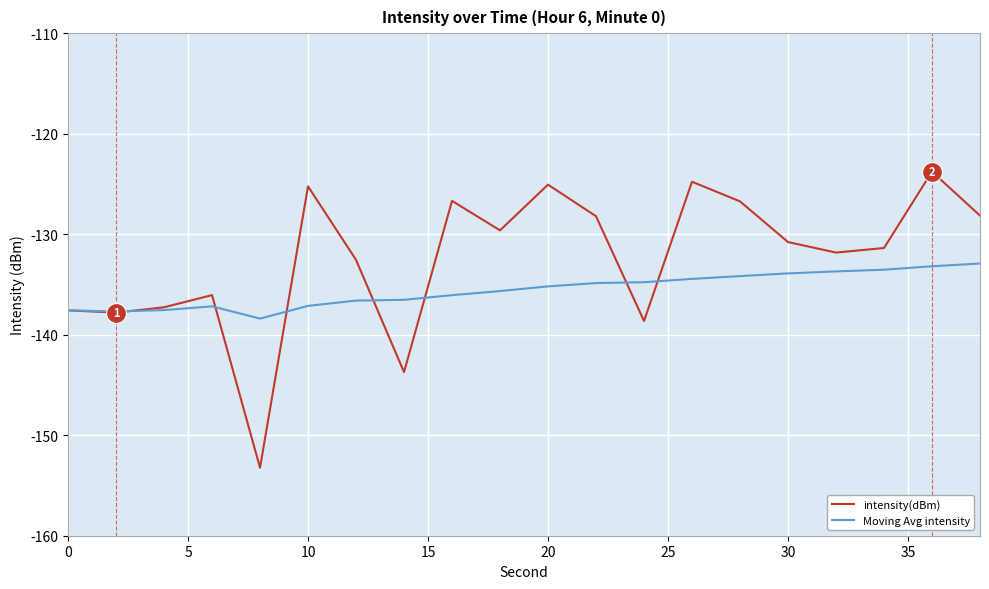

Does the chart display data point markers on the line(s)?

No